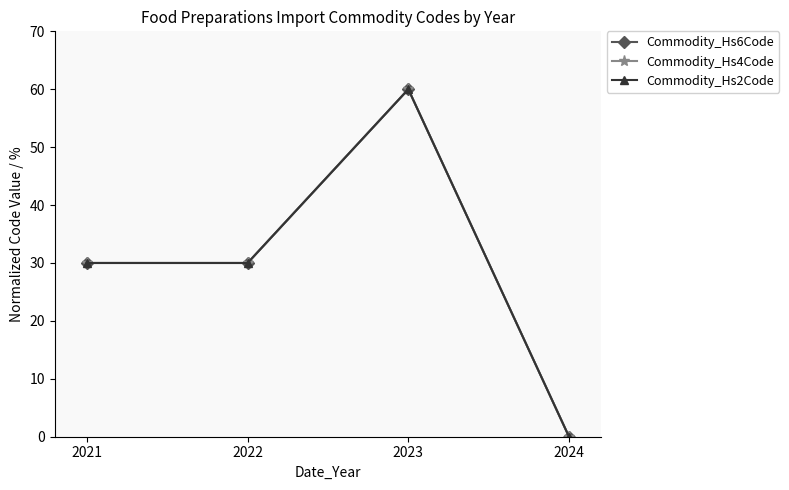

Is this an area chart (filled region under the line)?

No